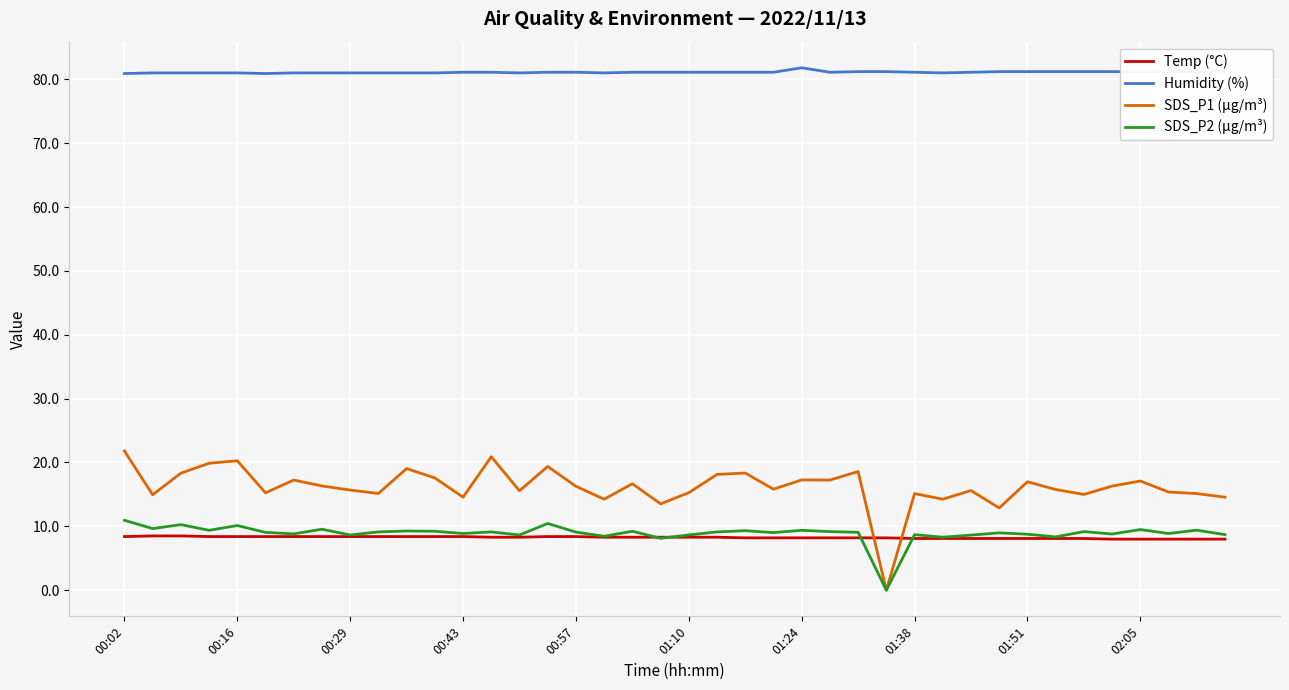

What is the maximum value for SDS_P1 (µg/m³)?

21.8